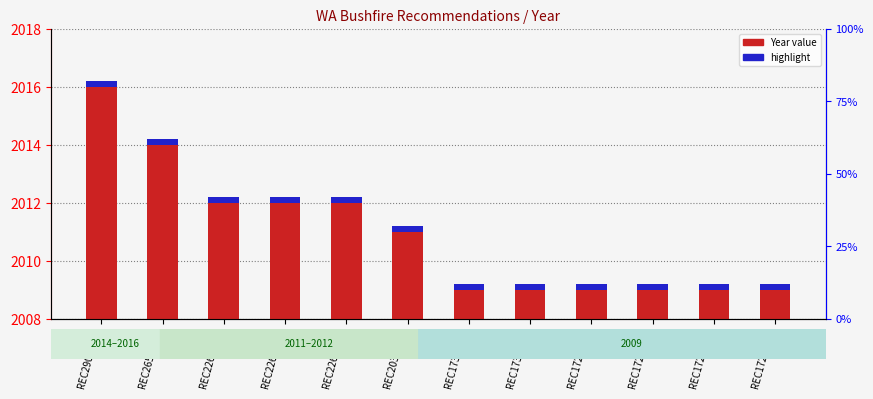

Is the value of highlight at REC226-0592 greater than the value of Year value at REC173-0101?

No